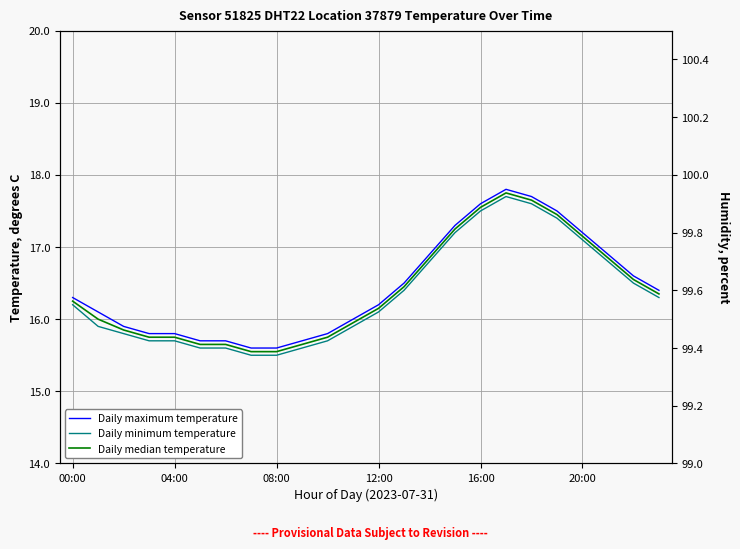

Which has a higher value, 20 or 19?

19